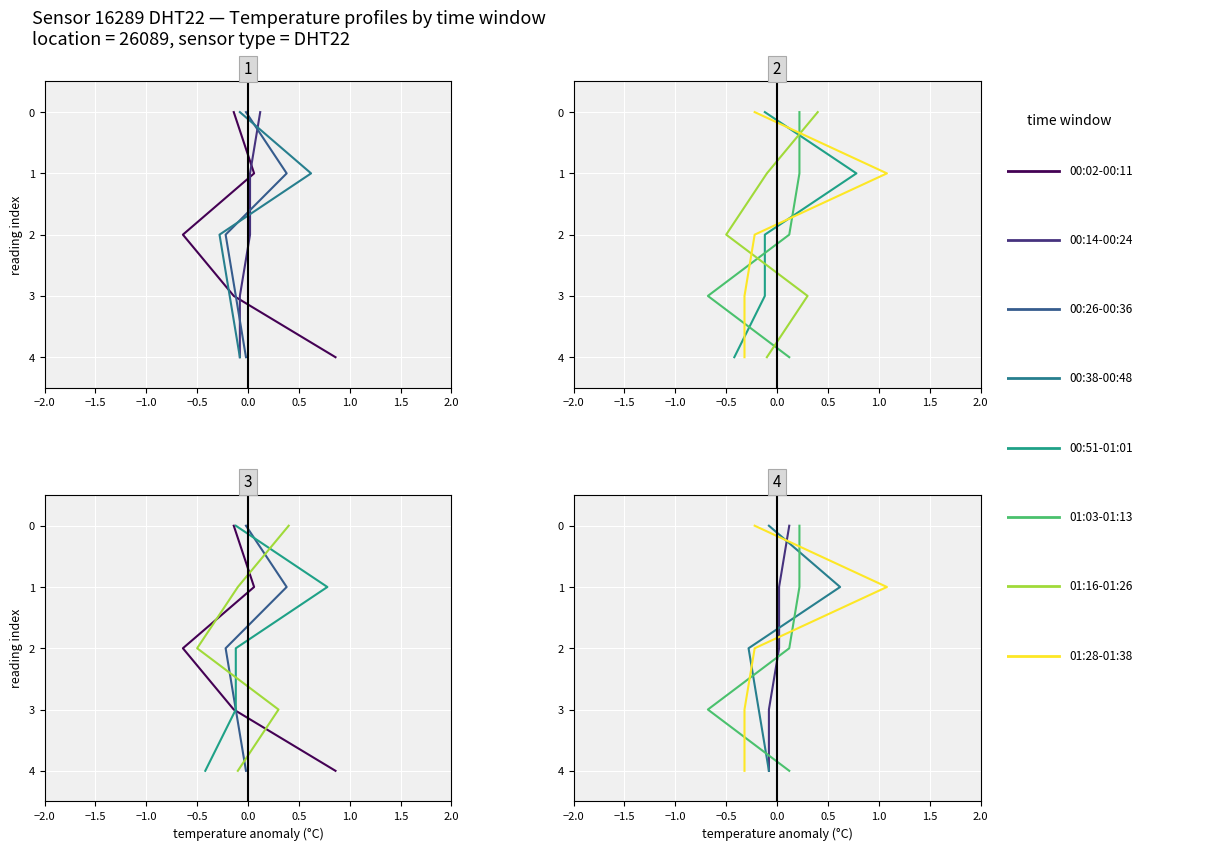

The value of Panel 4 - temperature at 3 is 1.2. True or false?

False